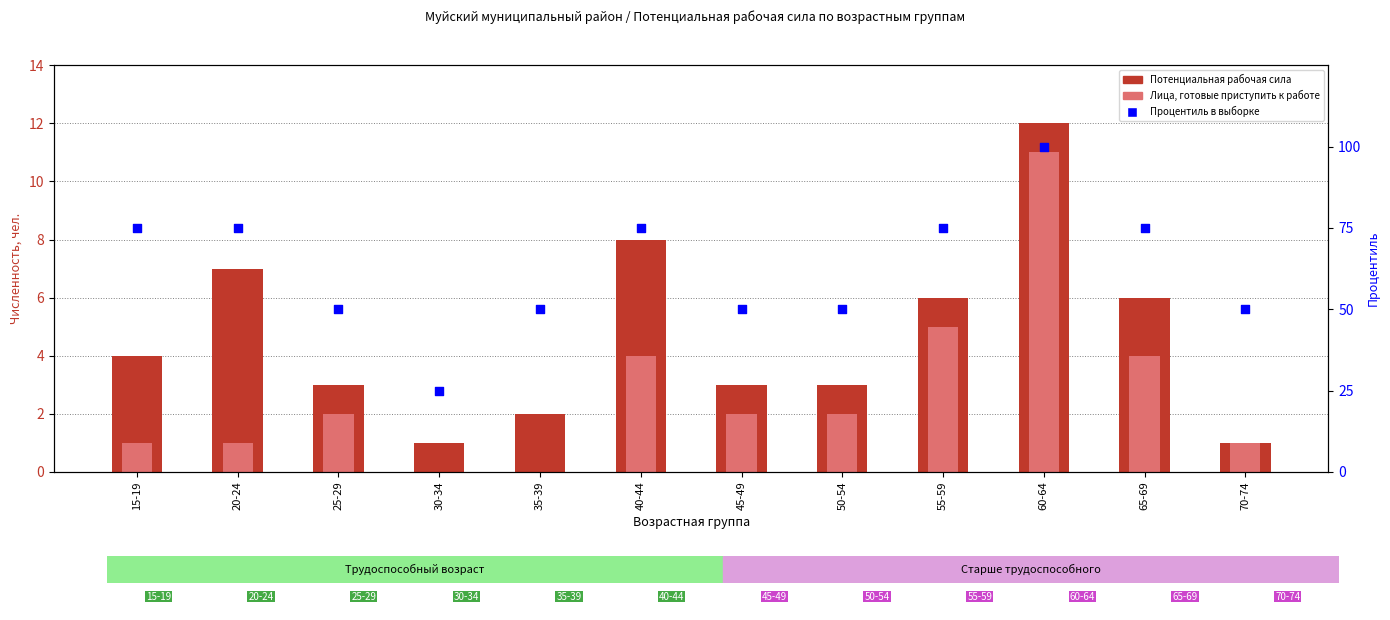

Which series contains the lowest Y value?

Лица, готовые приступить к работе